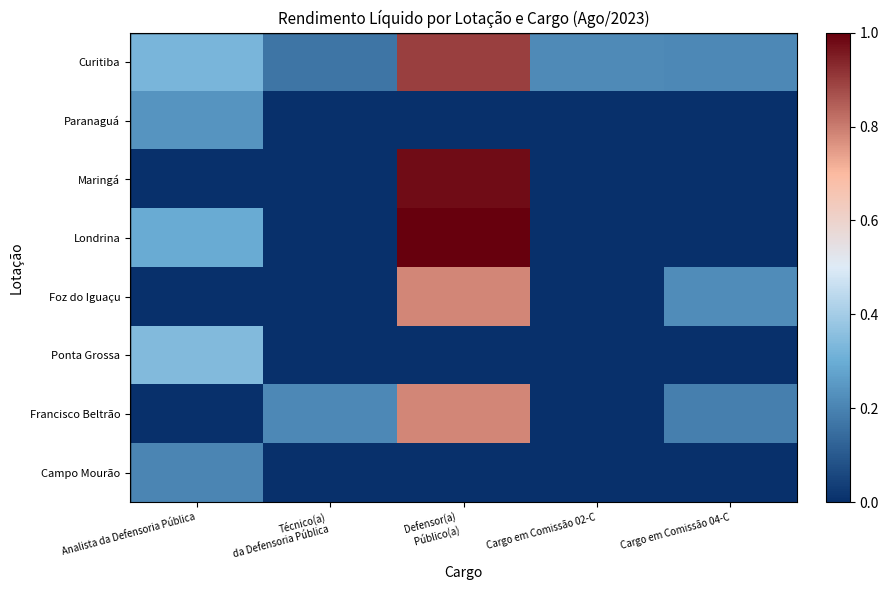

At which category is the sum across all series the highest?

Defensor(a)
 Público(a)
